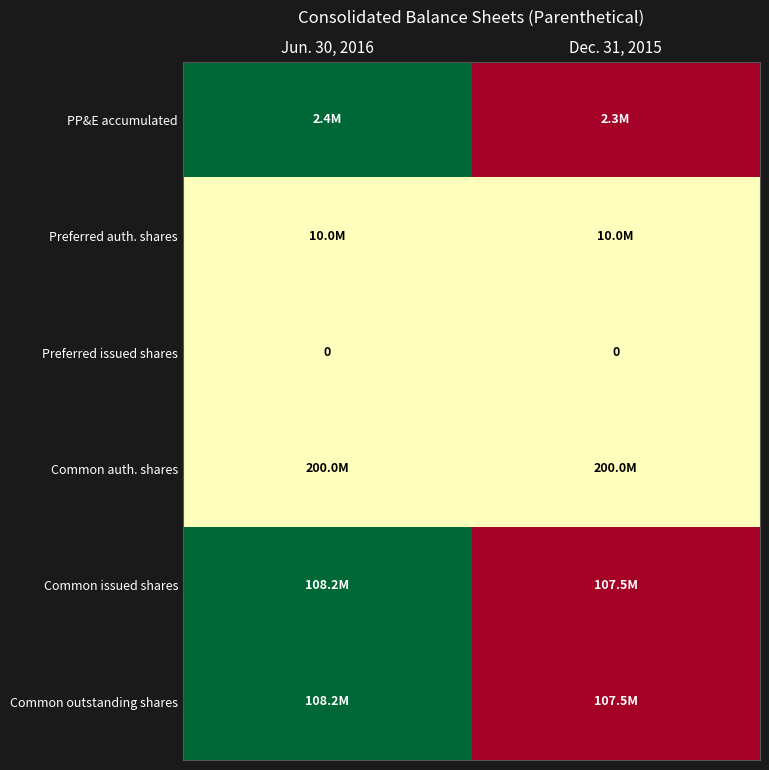

Is it true that Preferred issued shares equals 0.0 at Dec. 31, 2015?

True